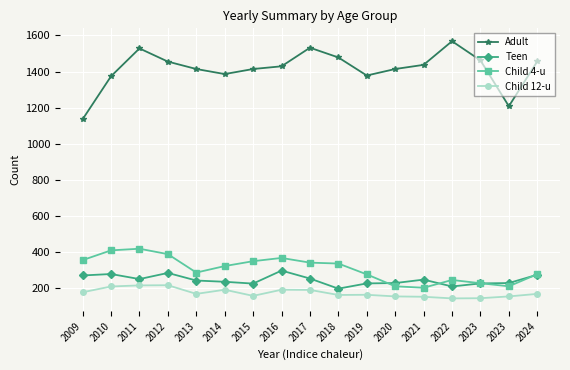

Which has a higher value, 2021 or 2024?

2024